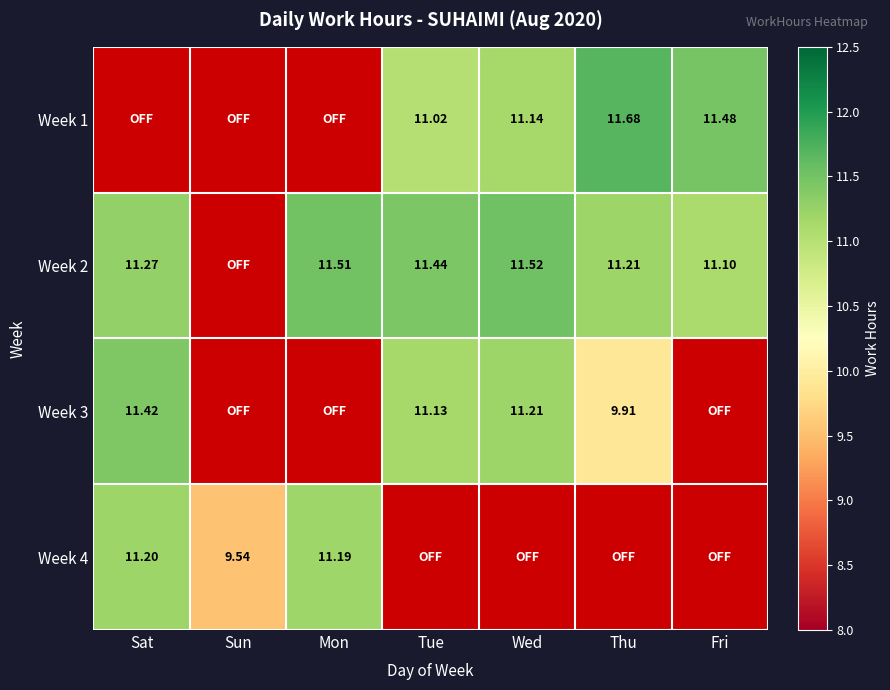

Is the value of Week 2 at Tue greater than the value of Week 1 at Tue?

Yes